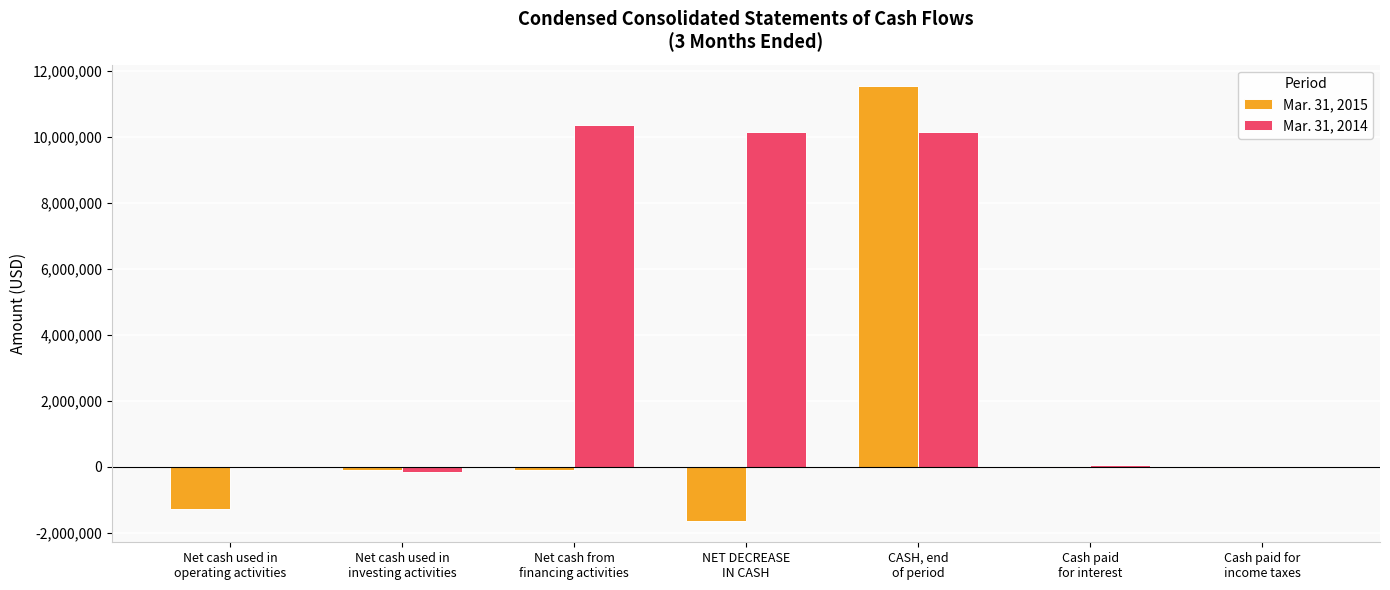

What is the average value of the Mar. 31, 2015 series?

1209553